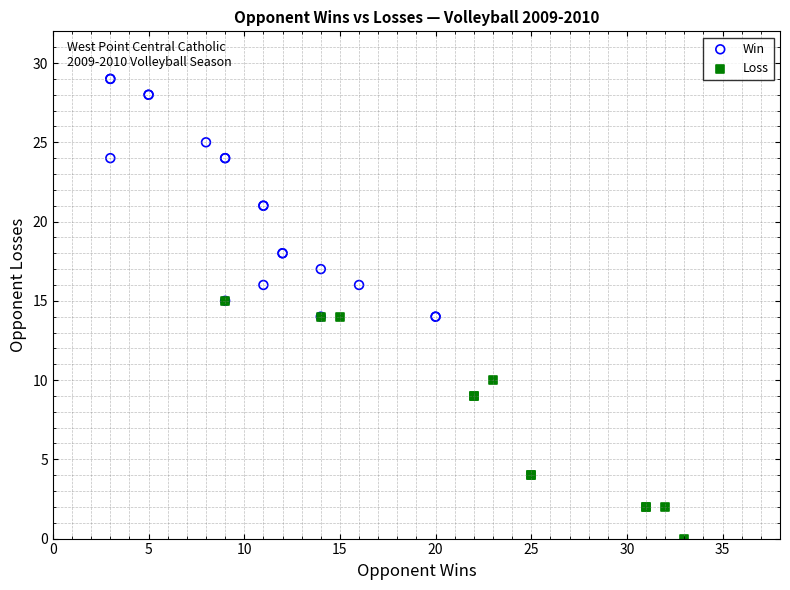

Which series contains the lowest Y value?

Loss